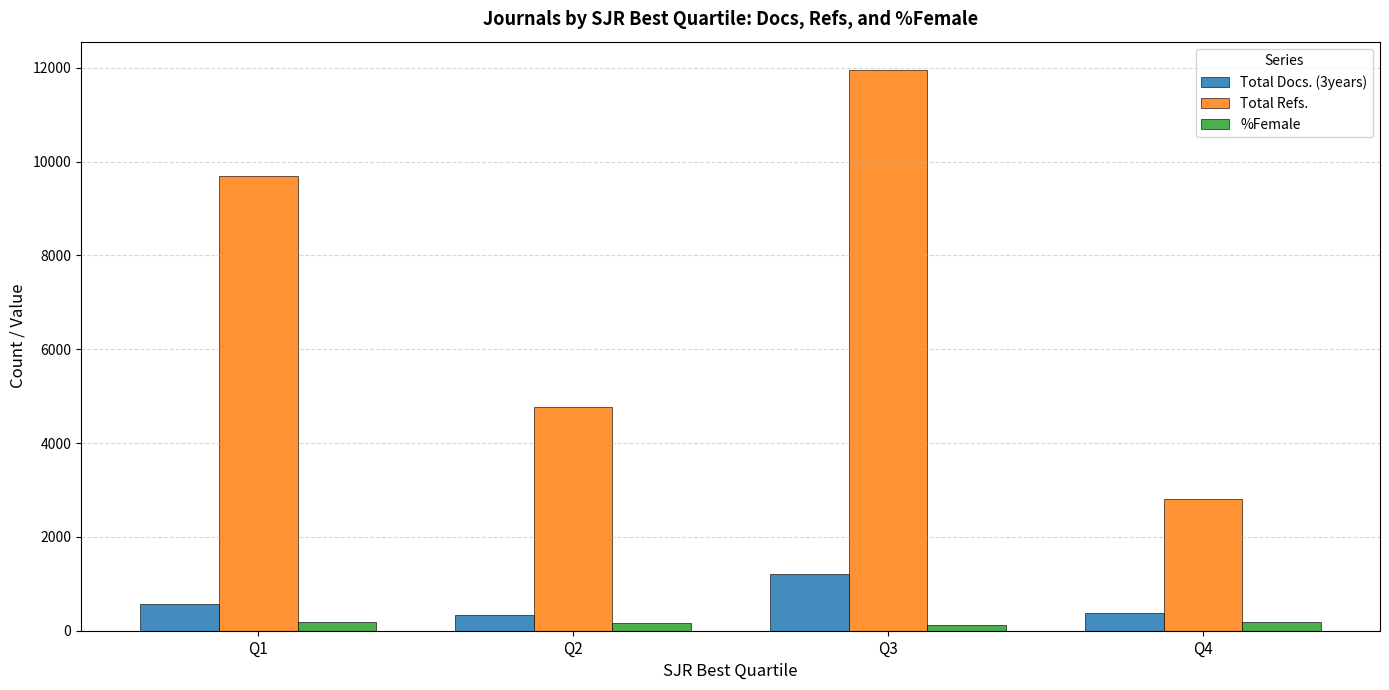

Rank the categories by Total Refs. value from lowest to highest.

Q4, Q2, Q1, Q3